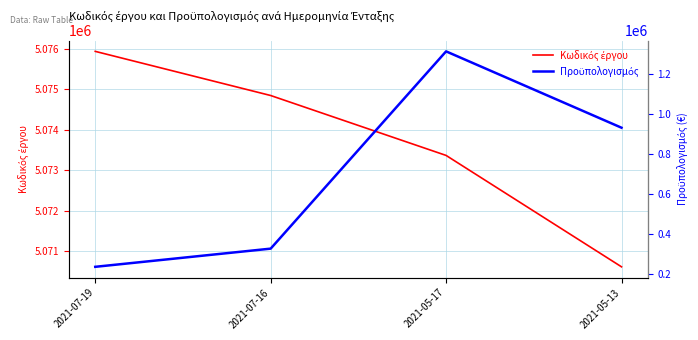

Is this an area chart (filled region under the line)?

No